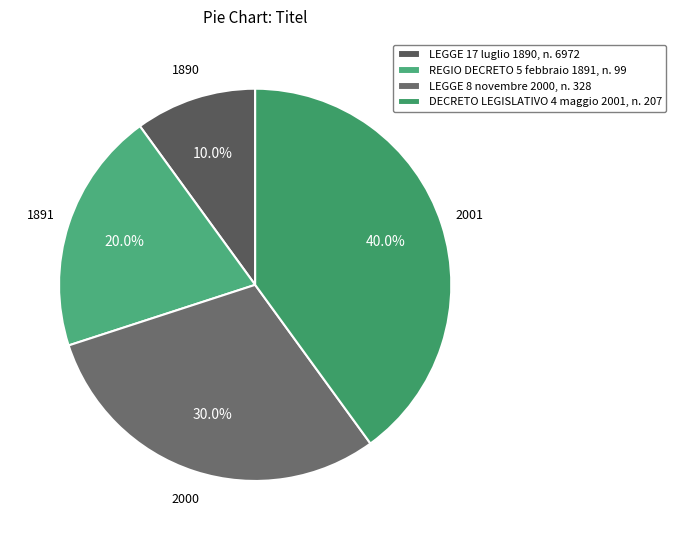

What percentage is the LEGGE 8 novembre 2000, n. 328 slice, to the nearest percent?

30%